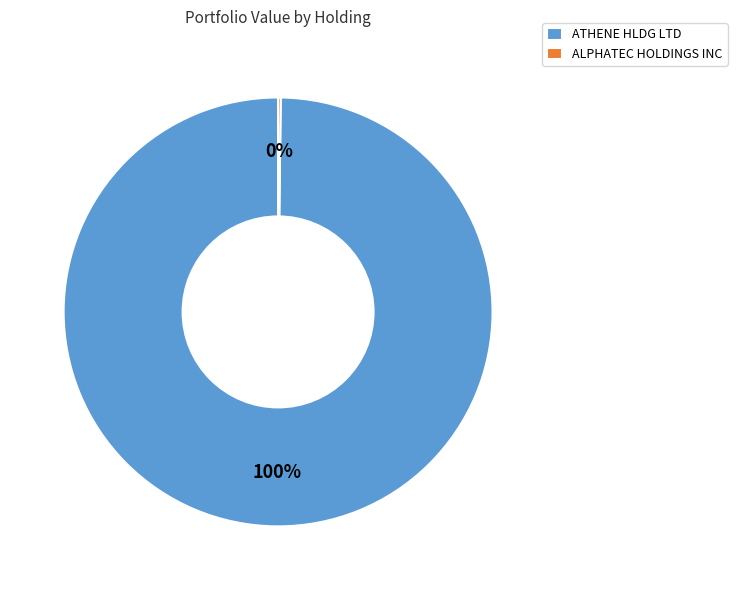

What percentage is the ATHENE HLDG LTD slice, to the nearest percent?

100%